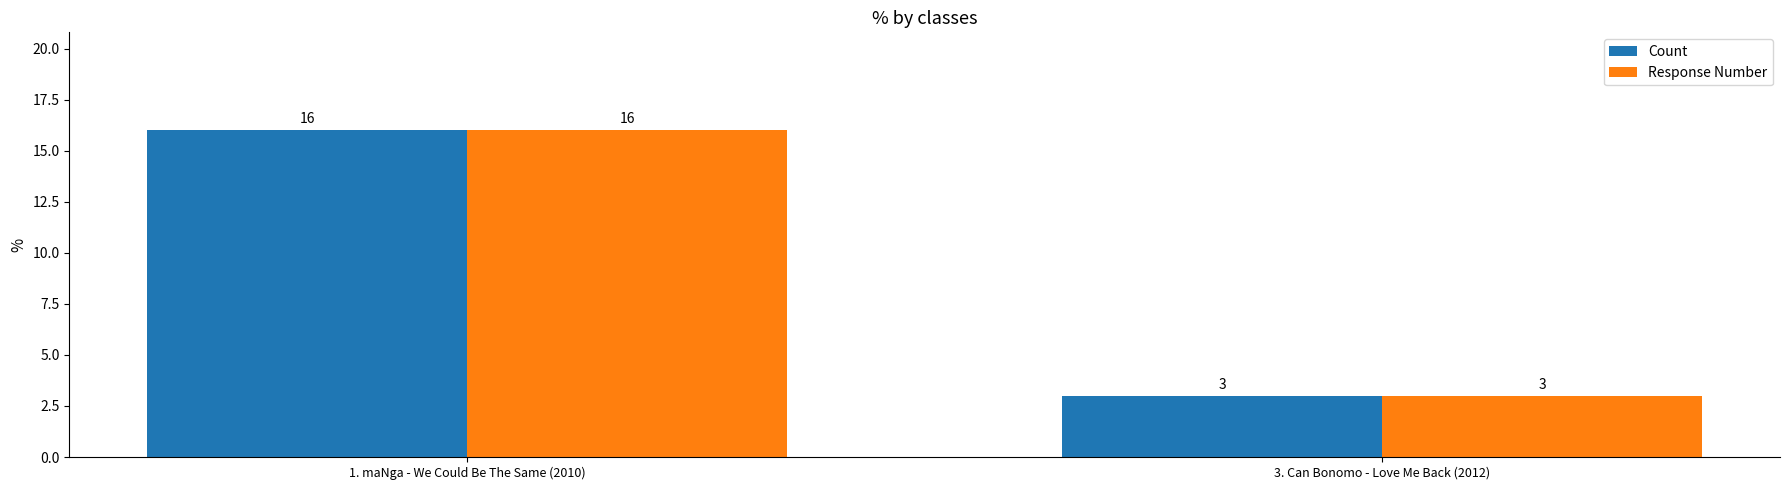

Is it true that Response Number equals 3 at 3. Can Bonomo - Love Me Back (2012)?

True